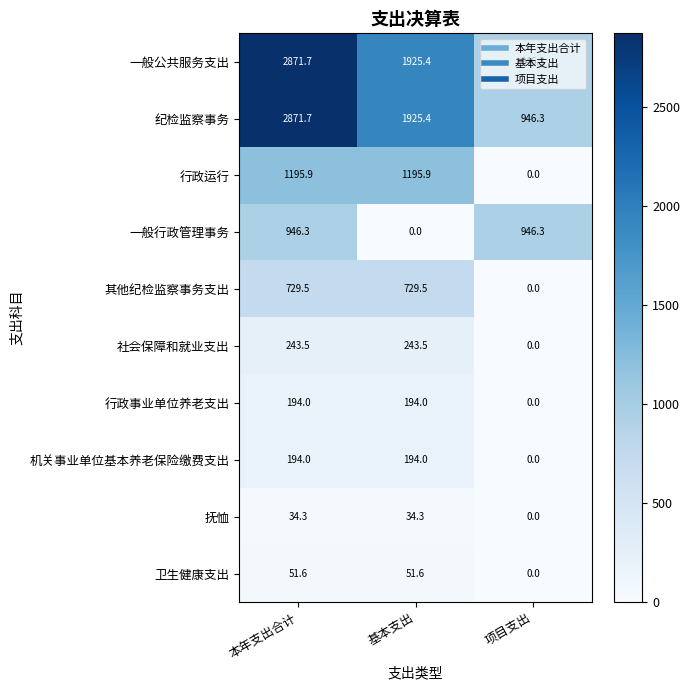

How many categories are shown in the chart?

3